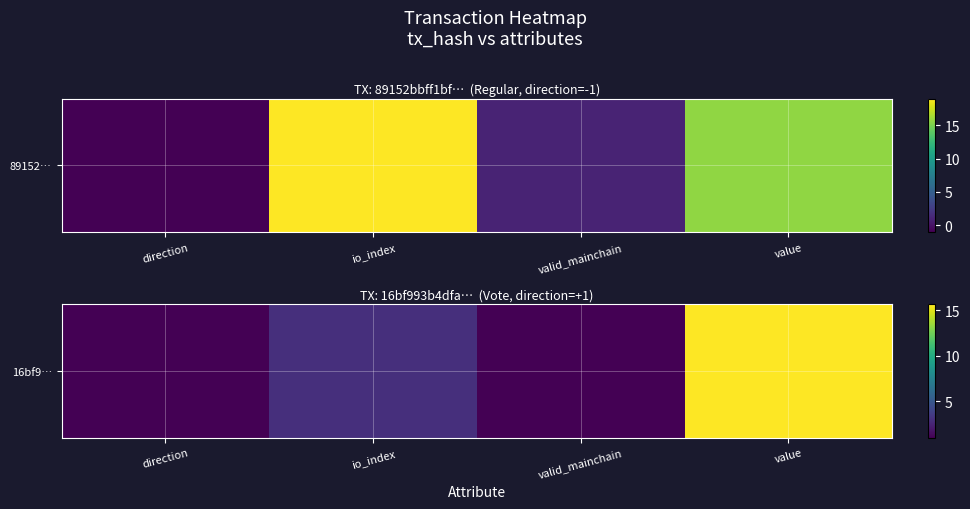

What is the difference between the values at valid_mainchain and value?

14.7